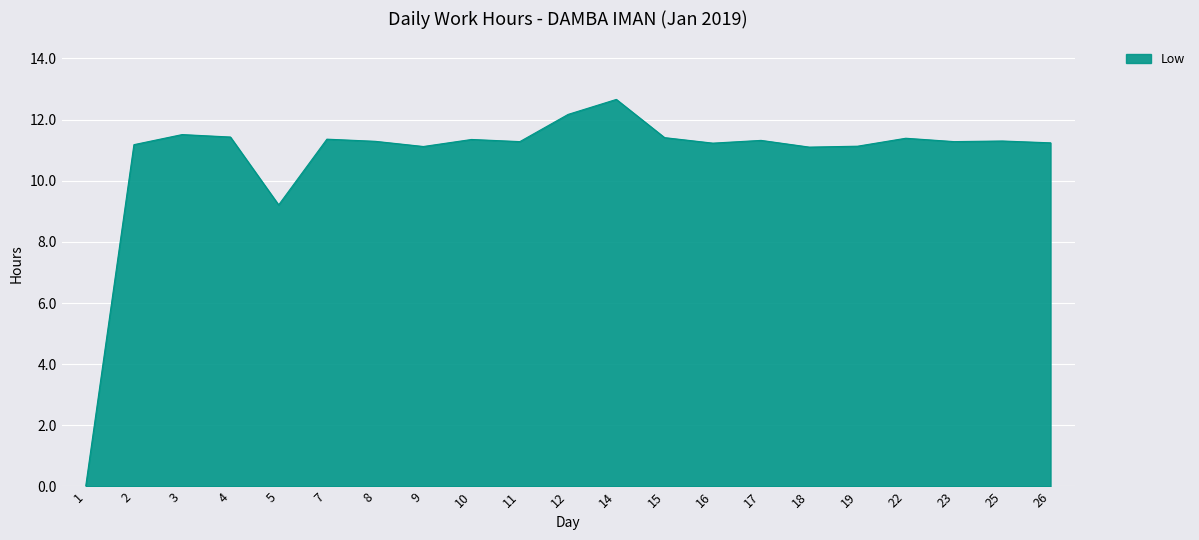

What is the ratio of the value at 25 to the value at 4?

1.0